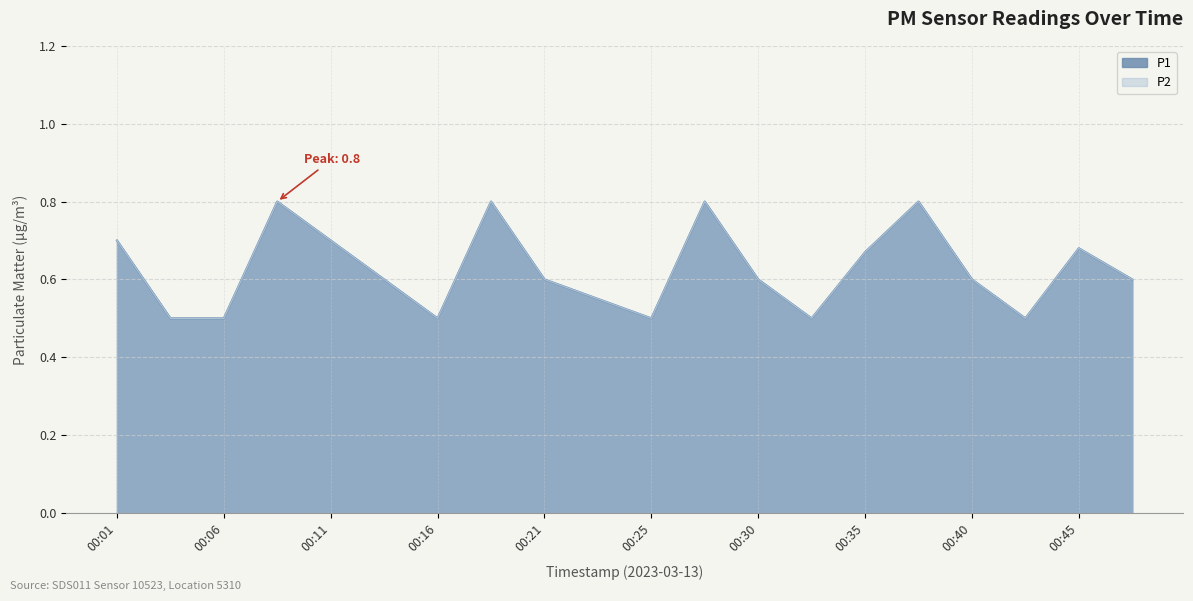

True or false: P2 and P1 intersect in this chart.

False